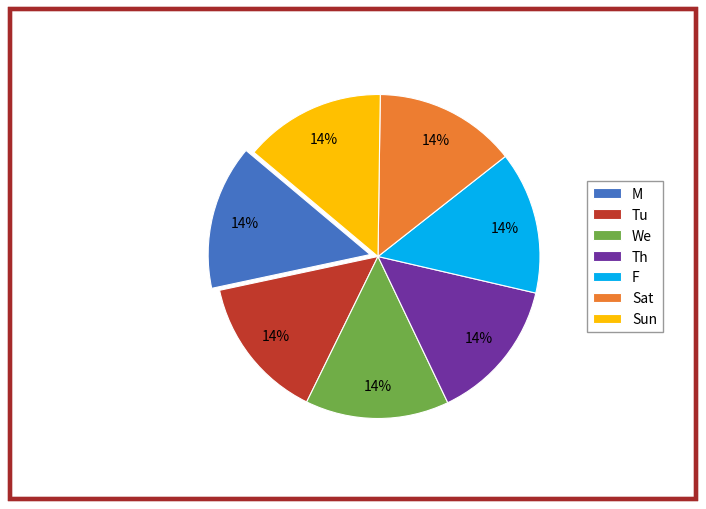

Is the sum of Tu and We greater than half?

No